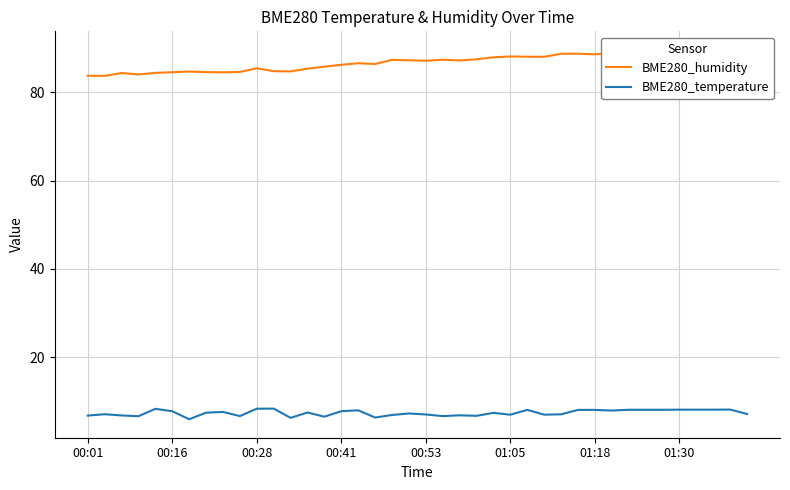

Read the BME280_humidity value at 12.

84.7